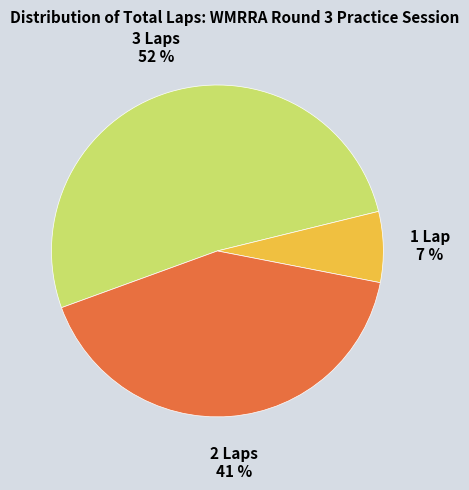

How many segments does this pie chart have?

3